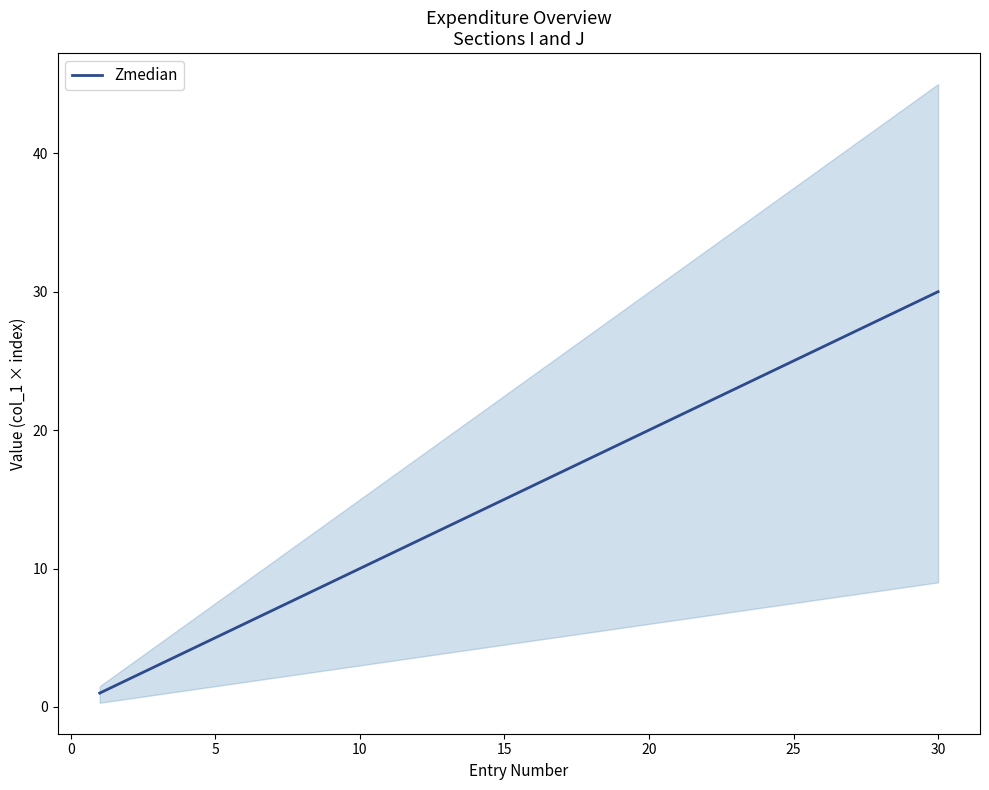

What is the smallest value displayed?

1